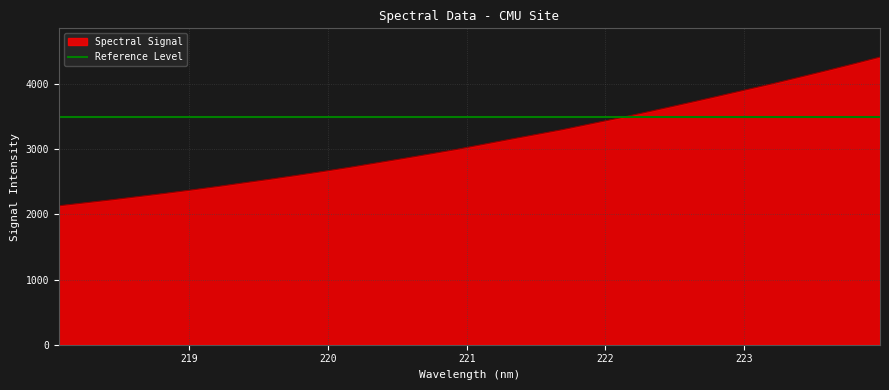

What is the maximum value shown in the chart?

4416.1